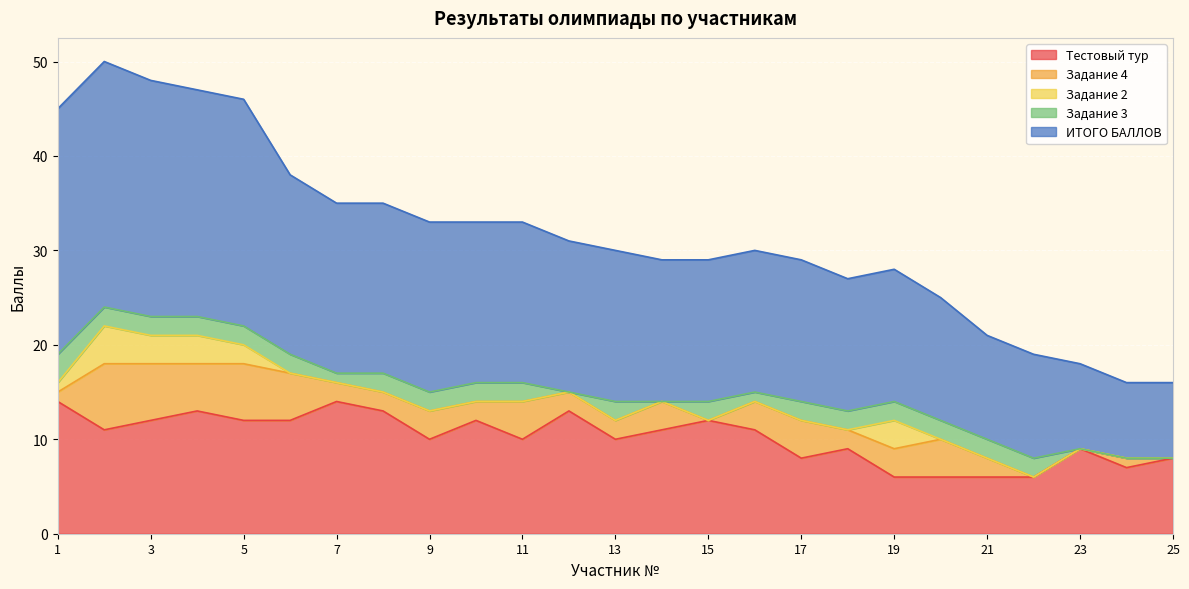

What is the total value across all series at 14?

29